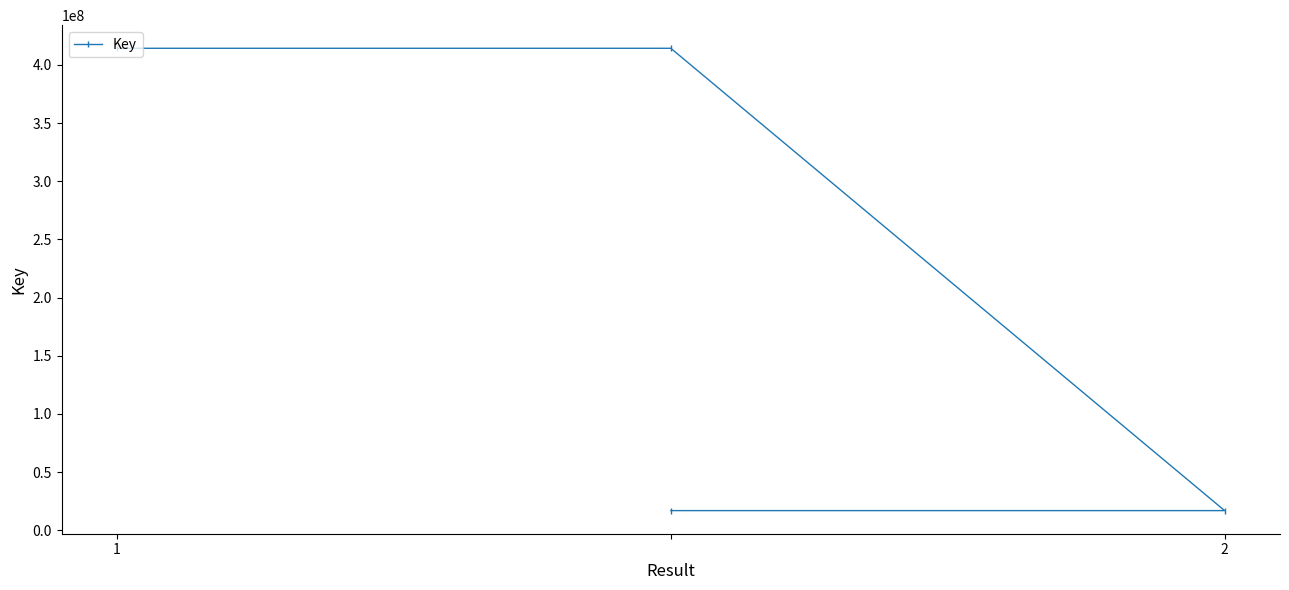

Does the chart have visible grid lines?

No